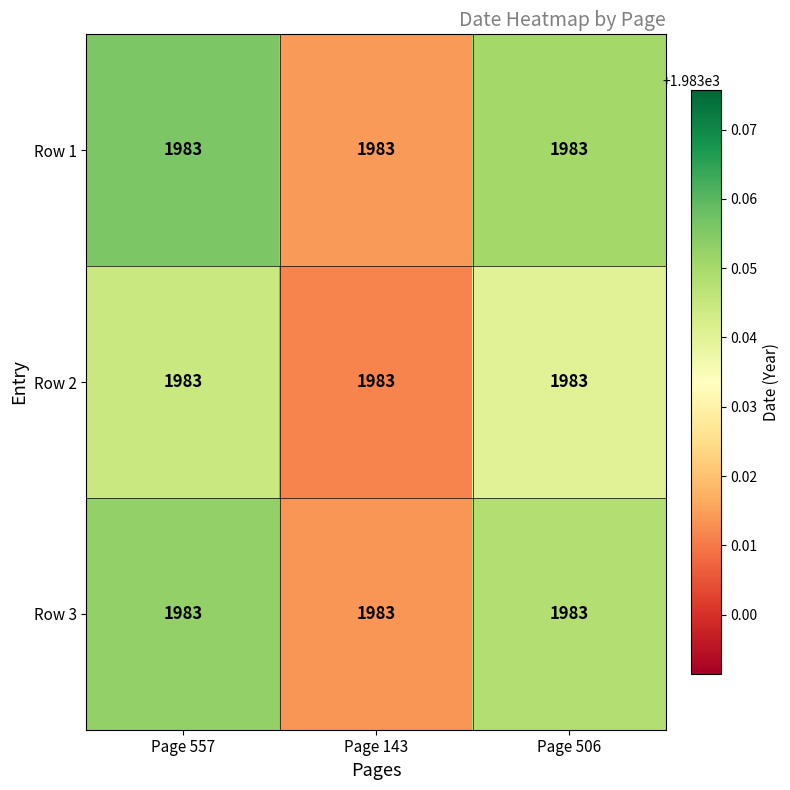

What is the greatest value displayed?

1983.1